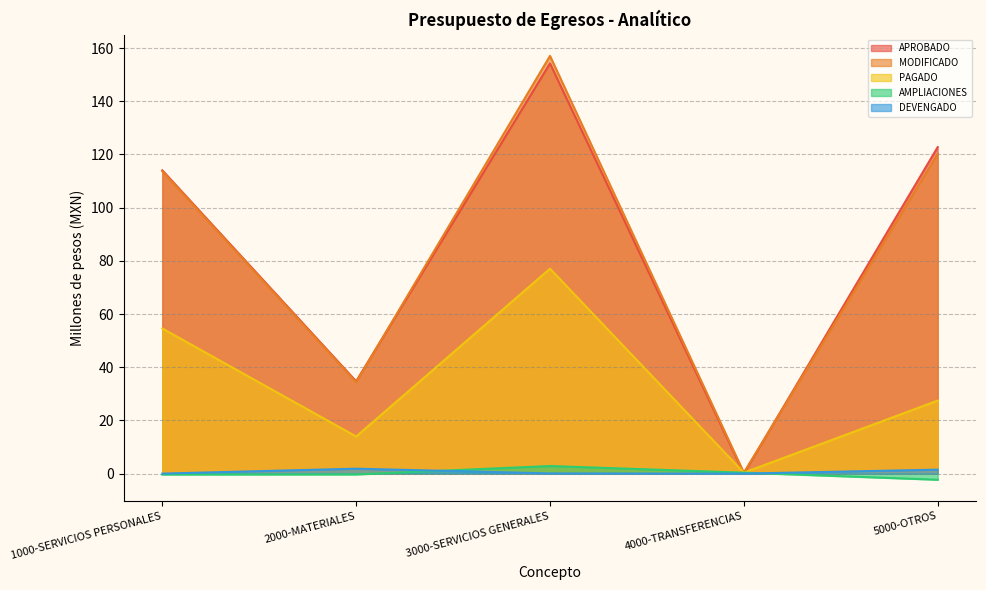

Reading left to right, transcribe all the data shown in this chart.

APROBADO: 114.0	34.7	154.2	0.0	122.8
MODIFICADO: 113.7	34.4	157.1	0.4	120.2
PAGADO: 54.6	13.9	77.1	0.4	27.5
AMPLIACIONES: -0.4	-0.3	2.8	0.4	-2.3
DEVENGADO: 0.0	1.8	0.1	0.0	1.5